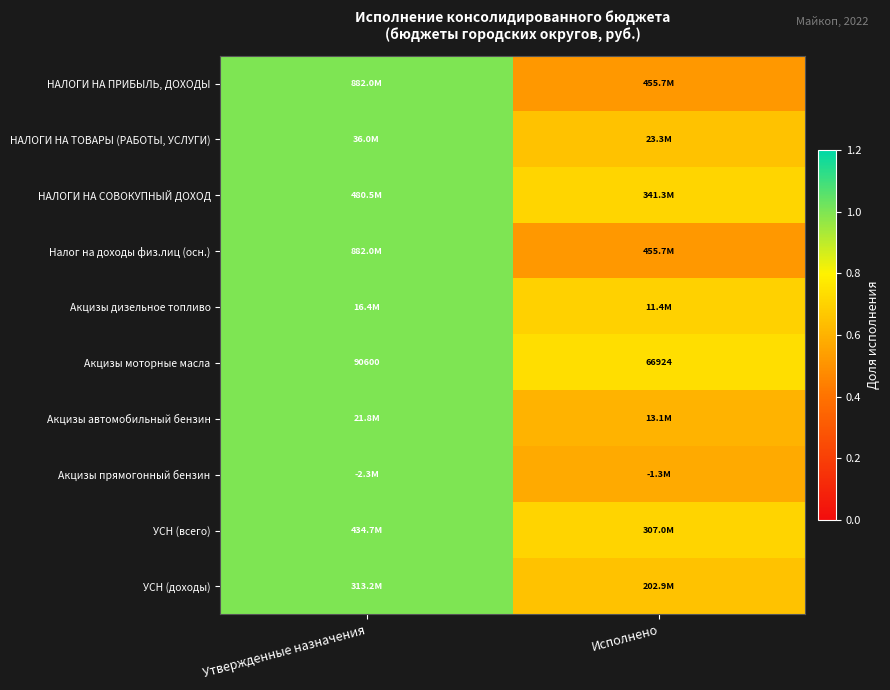

Which category has the highest value across all series?

Утвержденные назначения